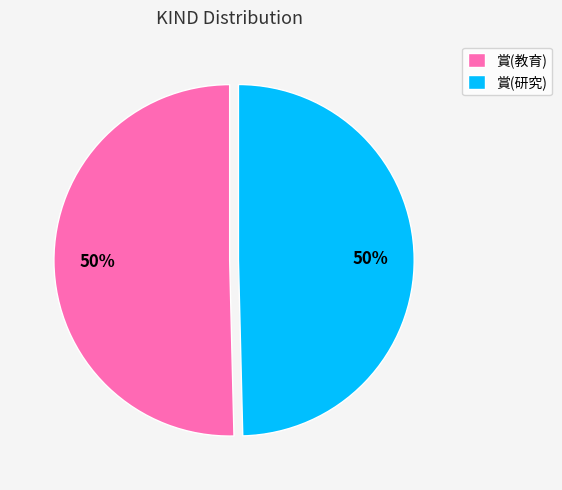

Count the number of slices in the pie.

2